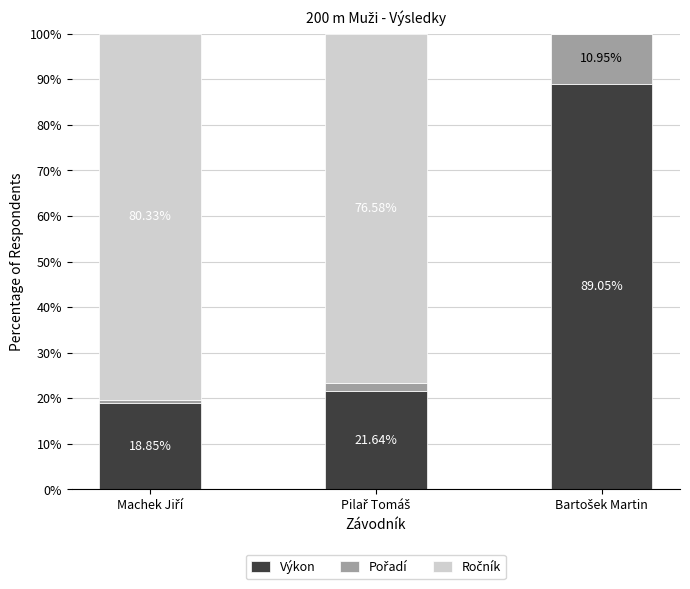

What is the sum of all Výkon values?

129.5